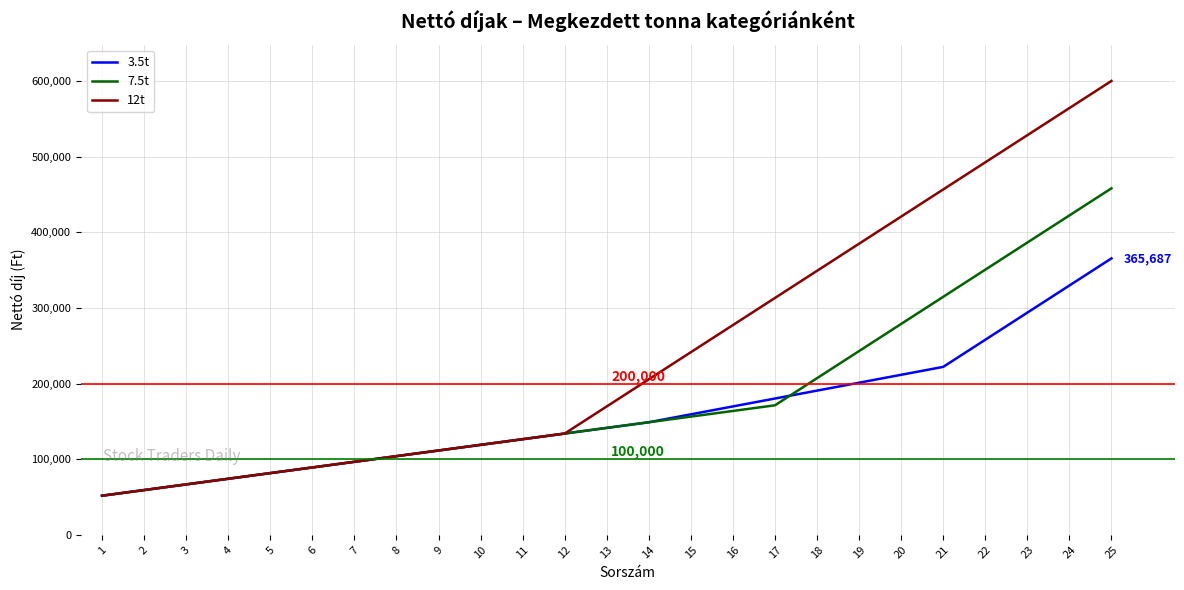

Reading left to right, list all the values displayed in this chart.

3.5t: 1=51728	2=59204	3=66679	4=74154	5=81629	6=89104	7=96580	8=104055	9=111530	10=119005	11=126480	12=133956	13=141431	14=148906	15=159371	16=169837	17=180302	18=190767	19=201232	20=211698	21=222163	22=258044	23=293925	24=329806	25=365687
7.5t: 1=51728	2=59204	3=66679	4=74154	5=81629	6=89104	7=96580	8=104055	9=111530	10=119005	11=126480	12=133956	13=141431	14=148906	15=156381	16=163856	17=171332	18=207213	19=243094	20=278974	21=314855	22=350736	23=386617	24=422498	25=458379
12t: 1=51728	2=59204	3=66679	4=74154	5=81629	6=89104	7=96580	8=104055	9=111530	10=119005	11=126480	12=133956	13=169837	14=205718	15=241598	16=277479	17=313360	18=349241	19=385122	20=421003	21=456884	22=492765	23=528646	24=564527	25=600408